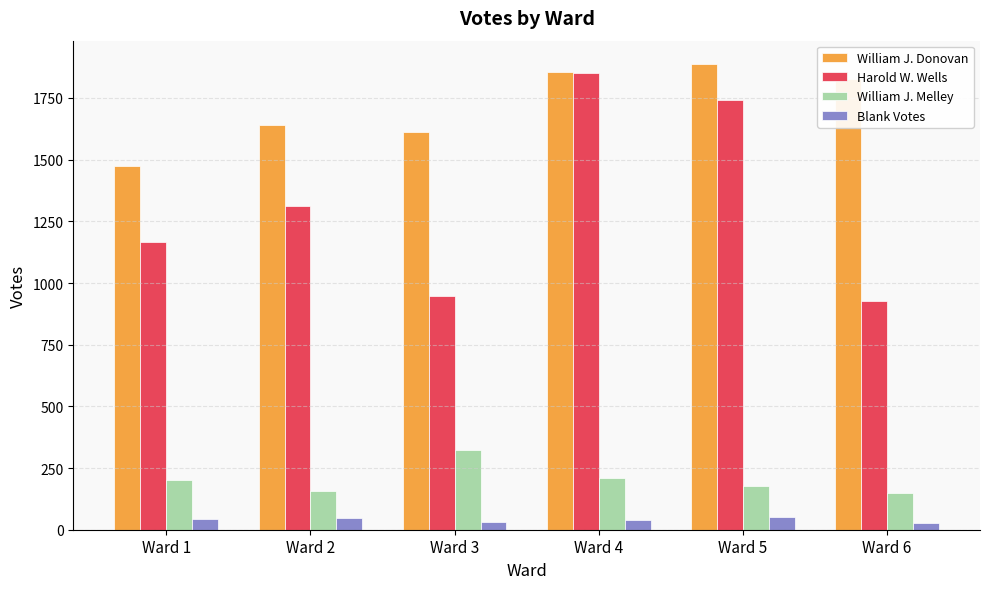

Is the value of William J. Donovan at Ward 2 greater than the value of William J. Melley at Ward 3?

Yes